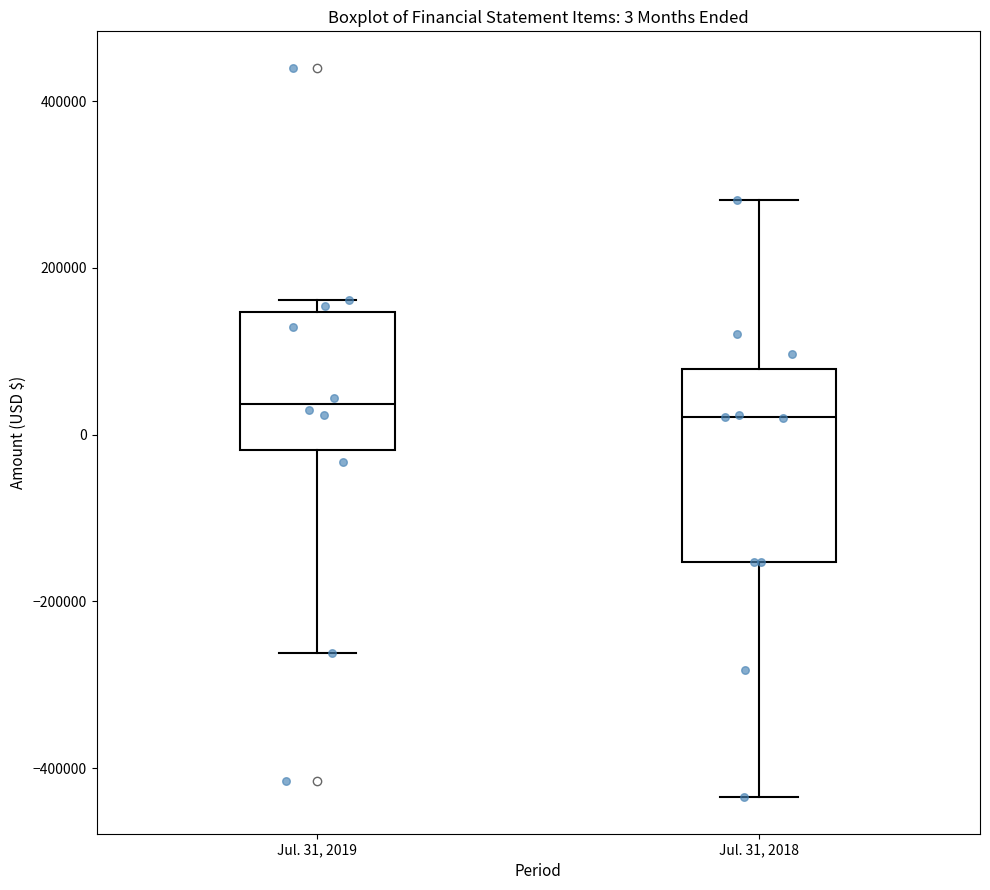

Which box is the tallest, from its lower edge to its upper edge?

Jul. 31, 2018